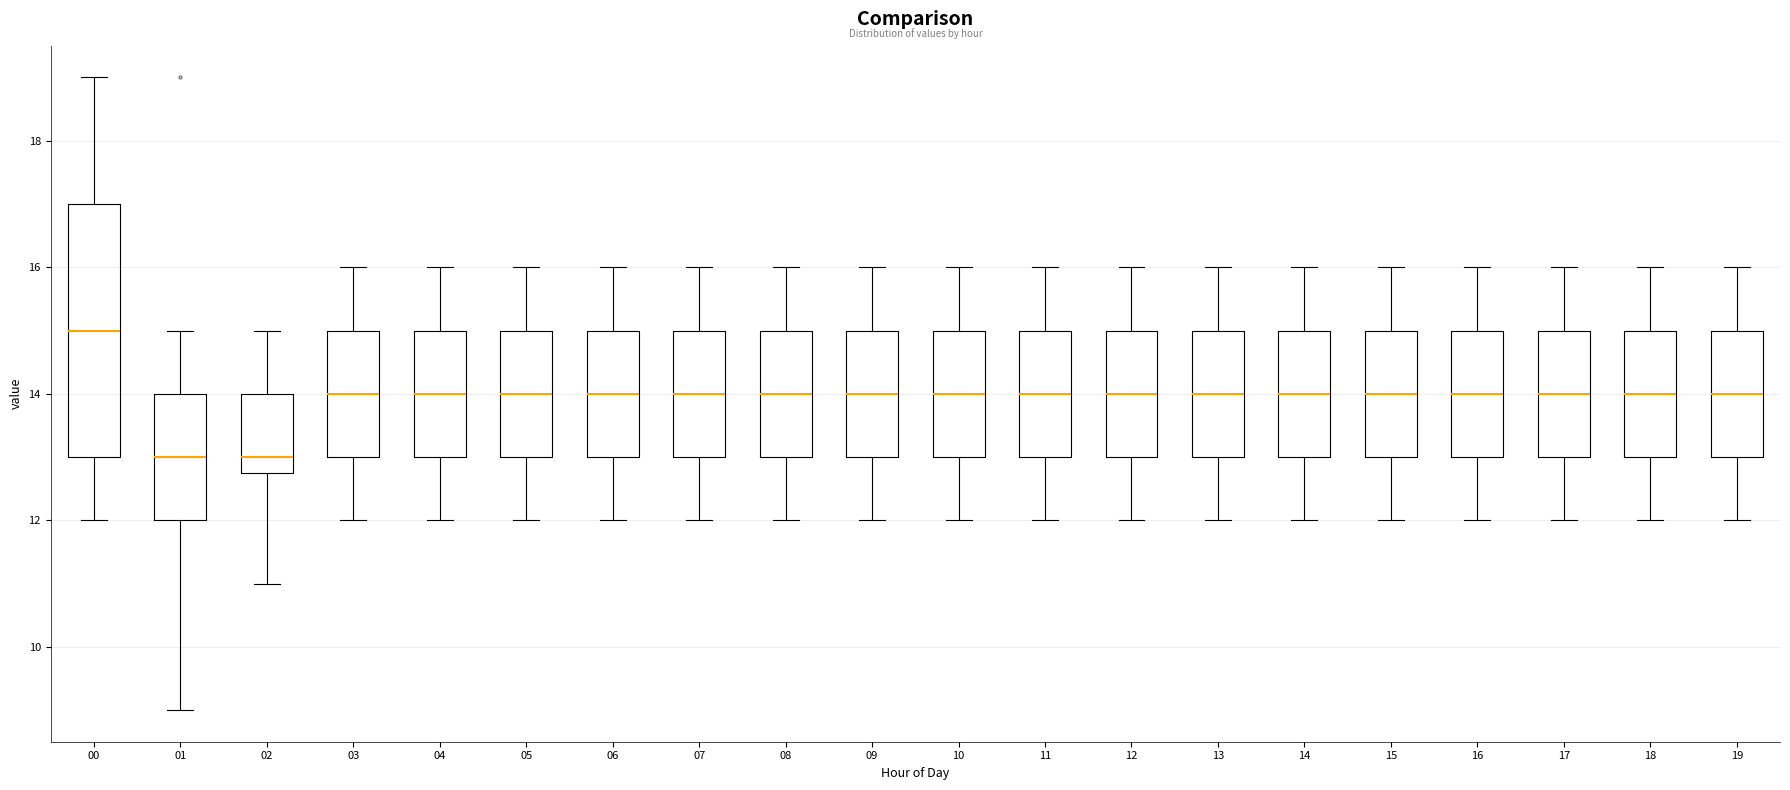

Reading left to right, transcribe this box plot: for each box, give where its median line is, the range the box spans, and where its two whiskers end, as read against the y-axis. The values are not printed on the chart, so give them approximately, as read against the axis.

00: median 15.0, box 13.0 to 17.0, whiskers 12.0 to 19.0
01: median 13.0, box 12.0 to 14.0, whiskers 9.0 to 15.0
02: median 13.0, box 12.8 to 14.0, whiskers 11.0 to 15.0
03: median 14.0, box 13.0 to 15.0, whiskers 12.0 to 16.0
04: median 14.0, box 13.0 to 15.0, whiskers 12.0 to 16.0
05: median 14.0, box 13.0 to 15.0, whiskers 12.0 to 16.0
06: median 14.0, box 13.0 to 15.0, whiskers 12.0 to 16.0
07: median 14.0, box 13.0 to 15.0, whiskers 12.0 to 16.0
08: median 14.0, box 13.0 to 15.0, whiskers 12.0 to 16.0
09: median 14.0, box 13.0 to 15.0, whiskers 12.0 to 16.0
10: median 14.0, box 13.0 to 15.0, whiskers 12.0 to 16.0
11: median 14.0, box 13.0 to 15.0, whiskers 12.0 to 16.0
12: median 14.0, box 13.0 to 15.0, whiskers 12.0 to 16.0
13: median 14.0, box 13.0 to 15.0, whiskers 12.0 to 16.0
14: median 14.0, box 13.0 to 15.0, whiskers 12.0 to 16.0
15: median 14.0, box 13.0 to 15.0, whiskers 12.0 to 16.0
16: median 14.0, box 13.0 to 15.0, whiskers 12.0 to 16.0
17: median 14.0, box 13.0 to 15.0, whiskers 12.0 to 16.0
18: median 14.0, box 13.0 to 15.0, whiskers 12.0 to 16.0
19: median 14.0, box 13.0 to 15.0, whiskers 12.0 to 16.0